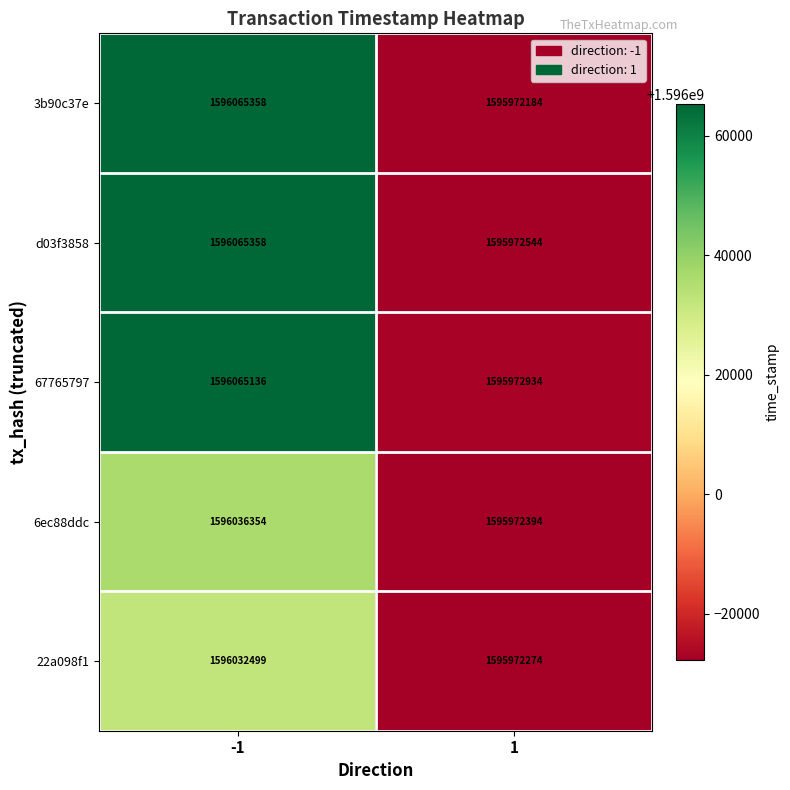

What is the difference between the 22a098f1 values at -1 and 1?

60225